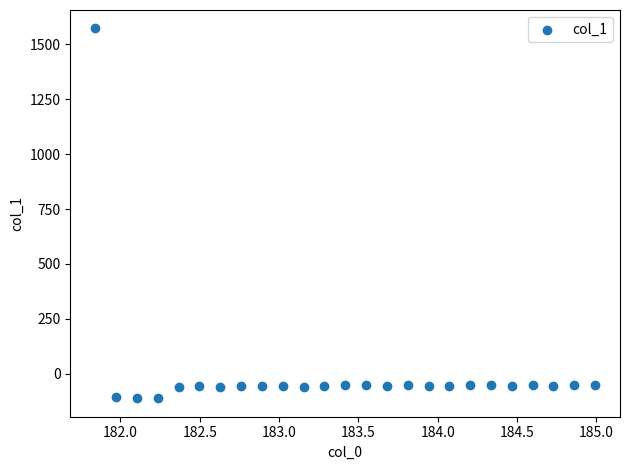

What is the range of Y values (max minus min)?

1683.2